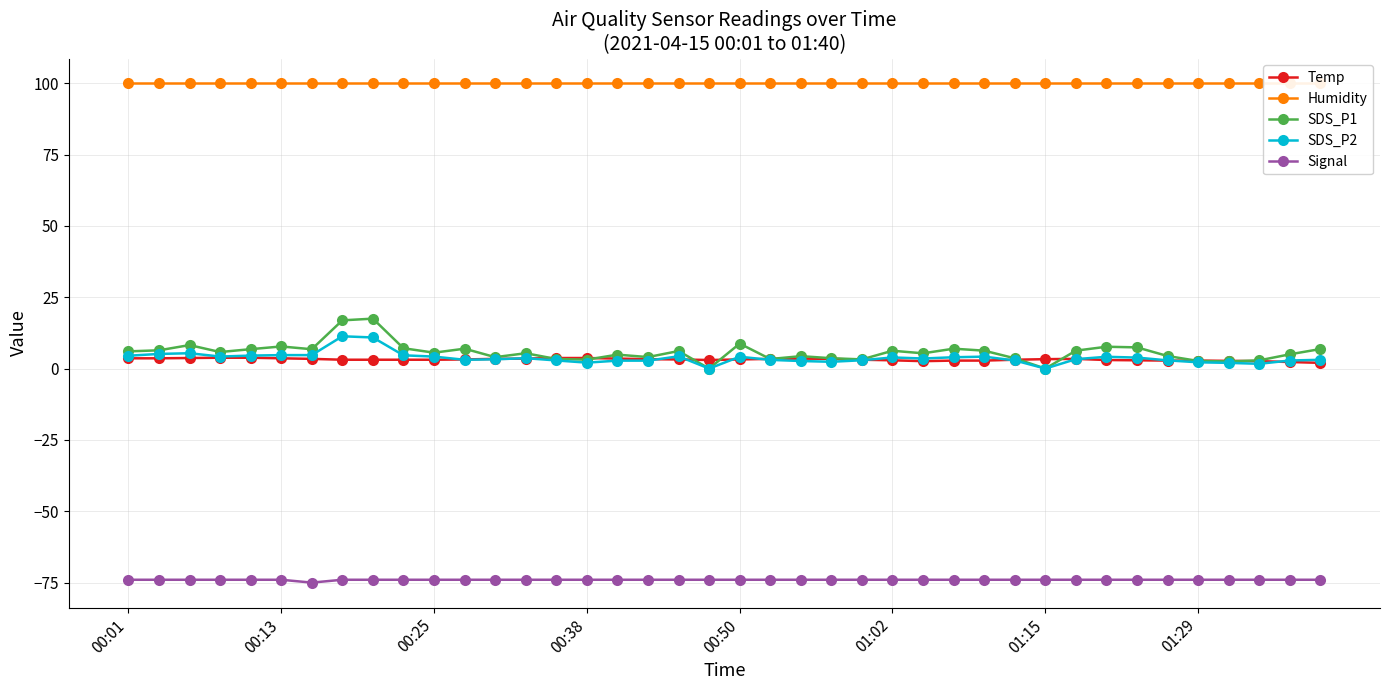

Where does the Temp series first go above 3?

00:01